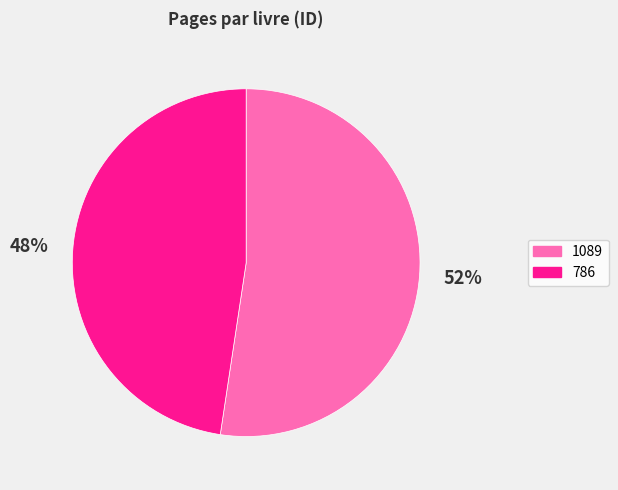

Rank the categories by value from lowest to highest.

786, 1089